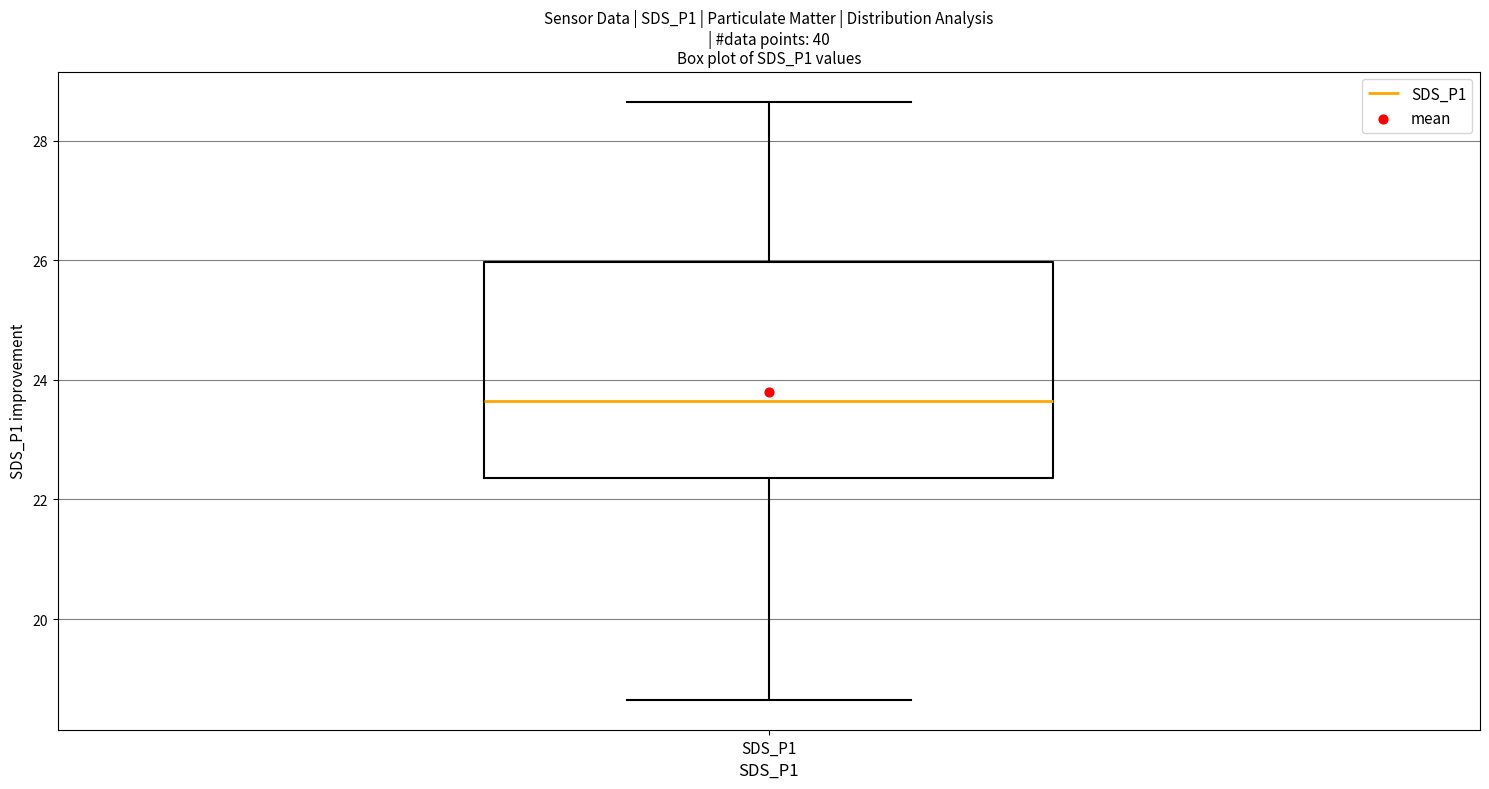

Where is the lower edge of the box for SDS_P1 on the y-axis? The values are not printed on the chart, so give them approximately, as read against the axis.

22.4